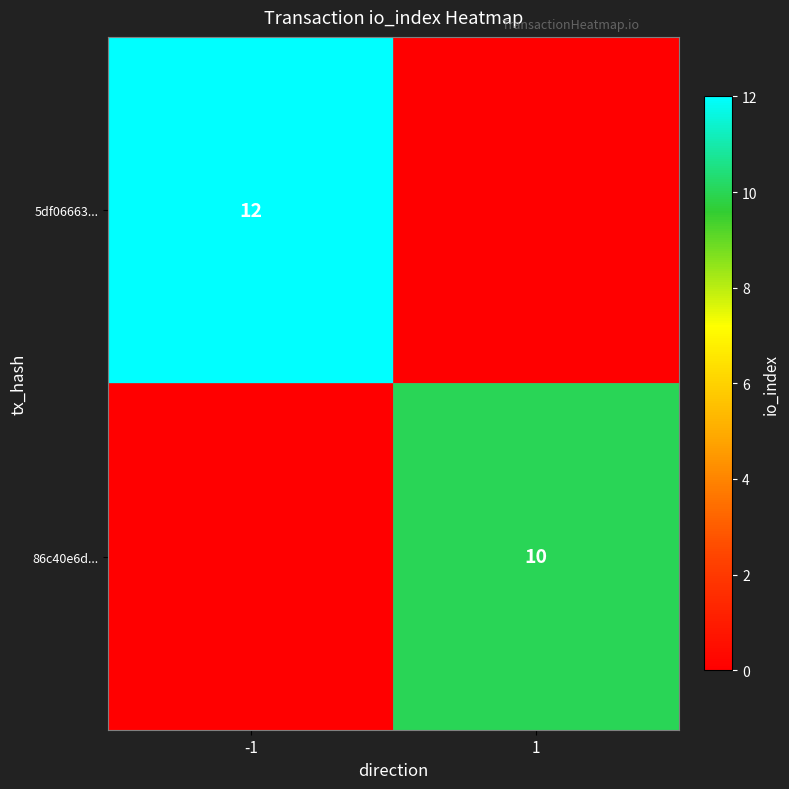

Is the value of 5df06663... at -1 greater than the value of 86c40e6d... at 1?

Yes